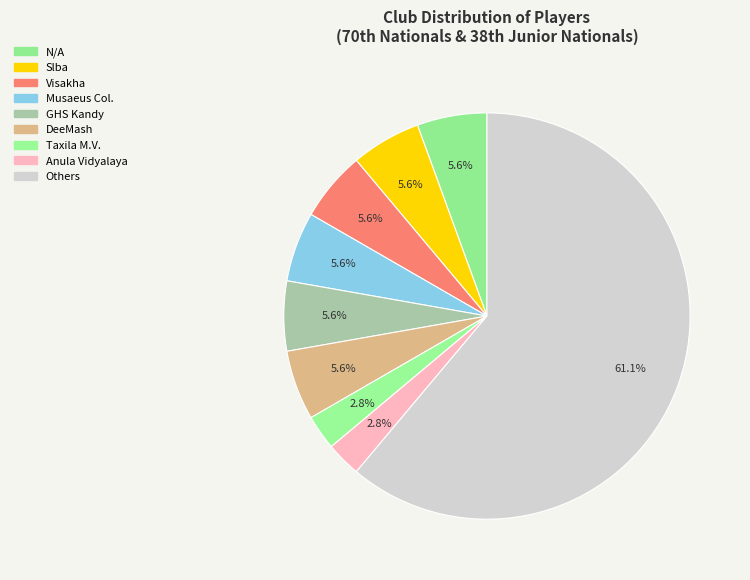

Count the number of slices in the pie.

9